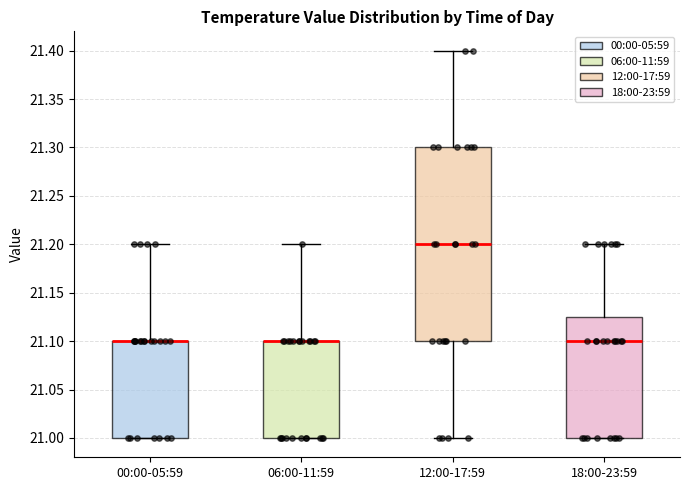

Where is the lower edge of the box for 06:00-11:59 on the y-axis? The values are not printed on the chart, so give them approximately, as read against the axis.

21.000